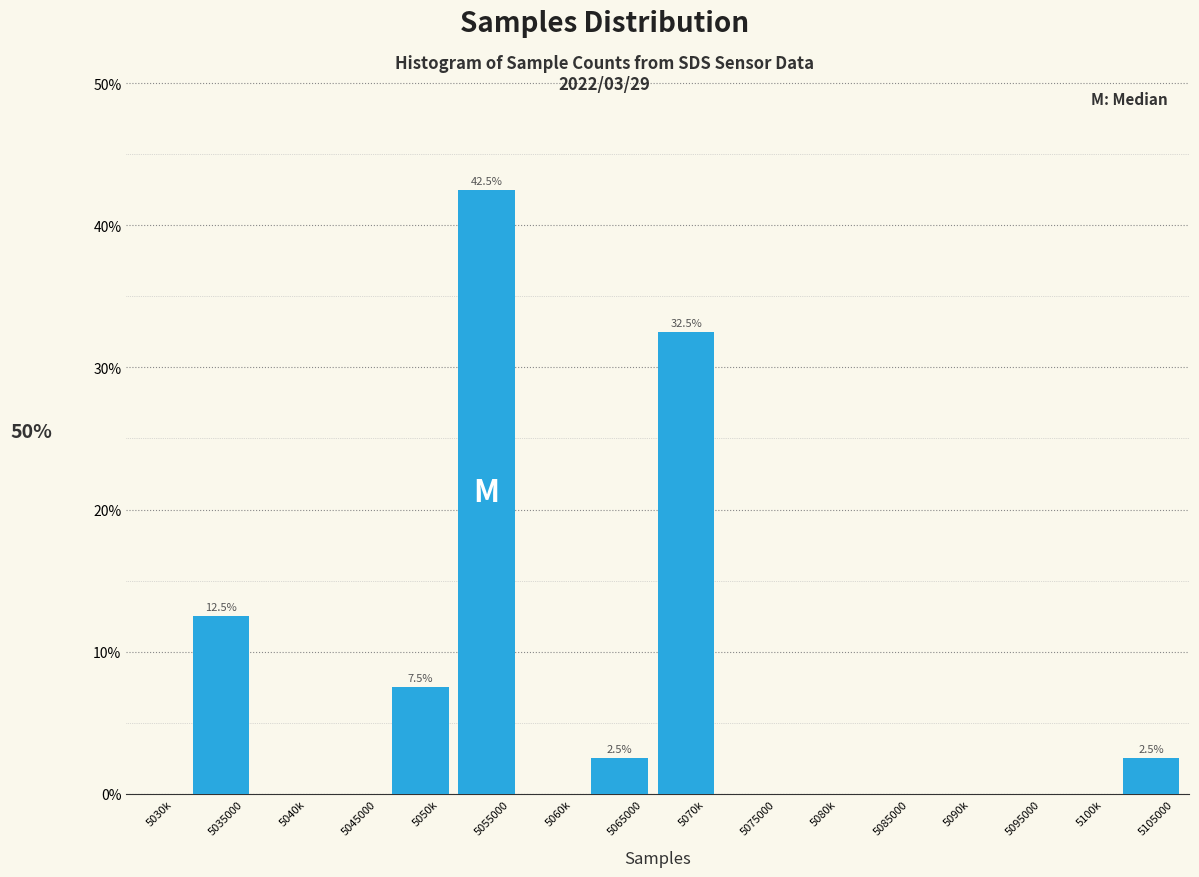

Reading left to right, what are all the values shown in this chart?

5030k=0.0	5035000=12.5	5040k=0.0	5045000=0.0	5050k=7.5	5055000=42.5	5060k=0.0	5065000=2.5	5070k=32.5	5075000=0.0	5080k=0.0	5085000=0.0	5090k=0.0	5095000=0.0	5100k=0.0	5105000=2.5